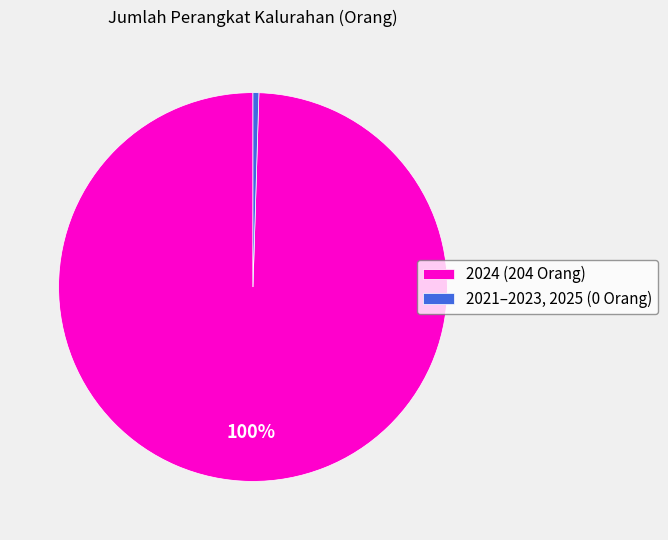

To the nearest percent, what is the average slice percentage?

50%